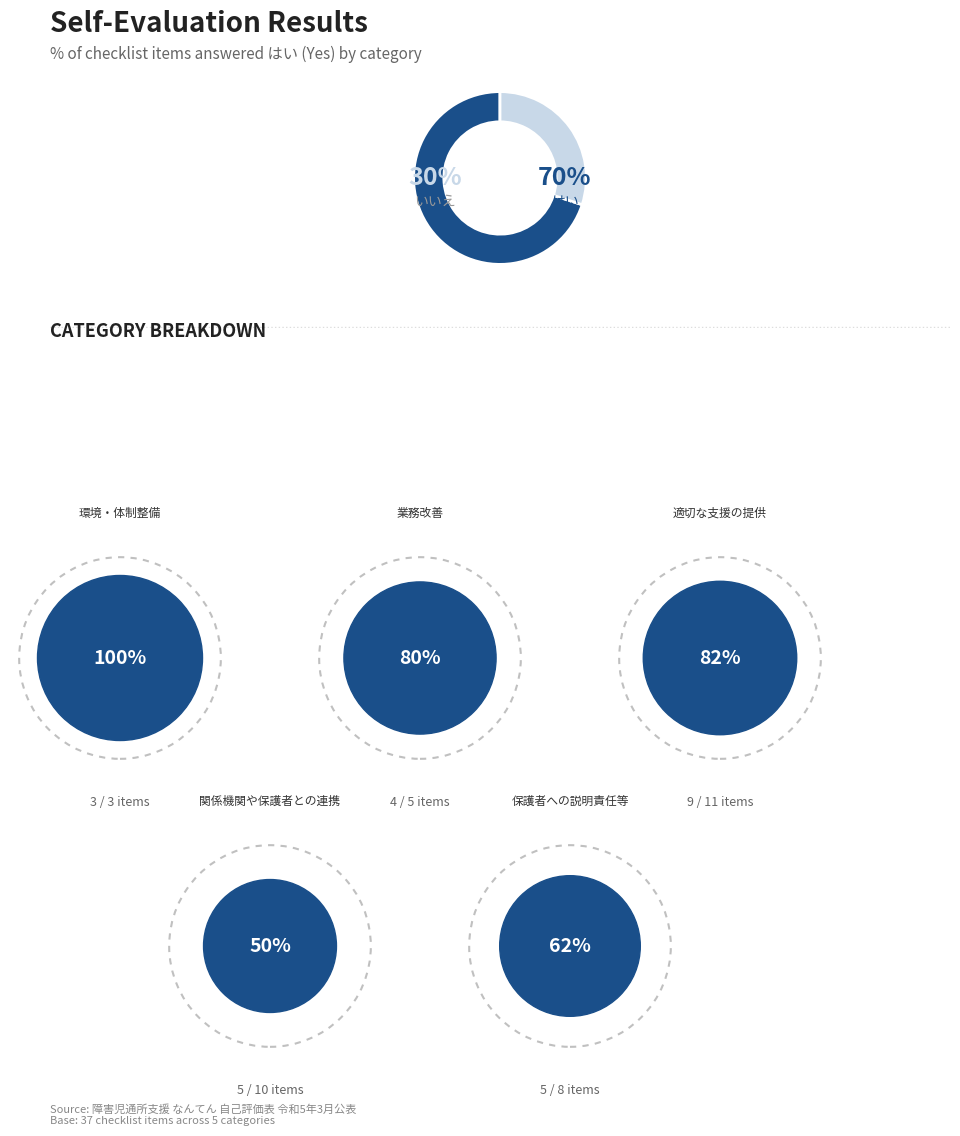

How many segments does this pie chart have?

2